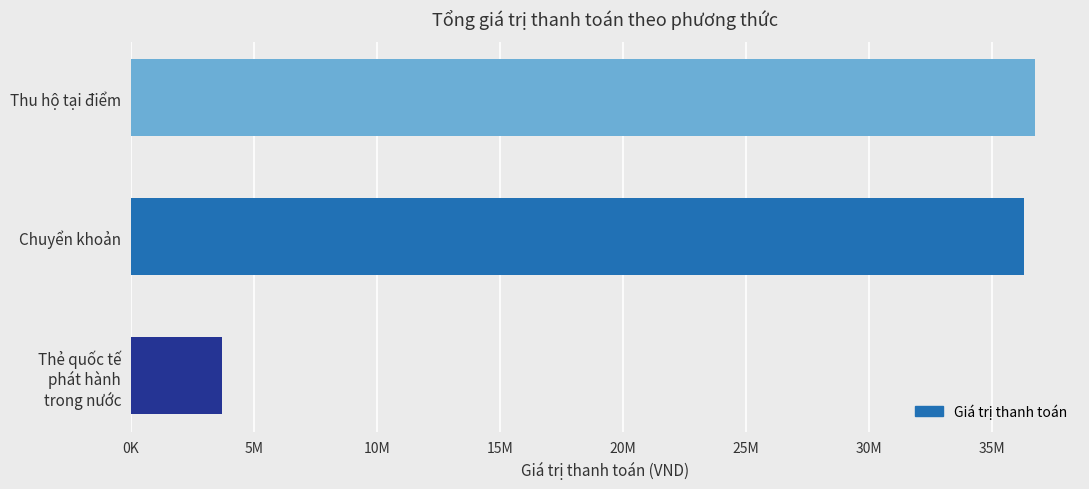

Are the bars horizontal?

Yes